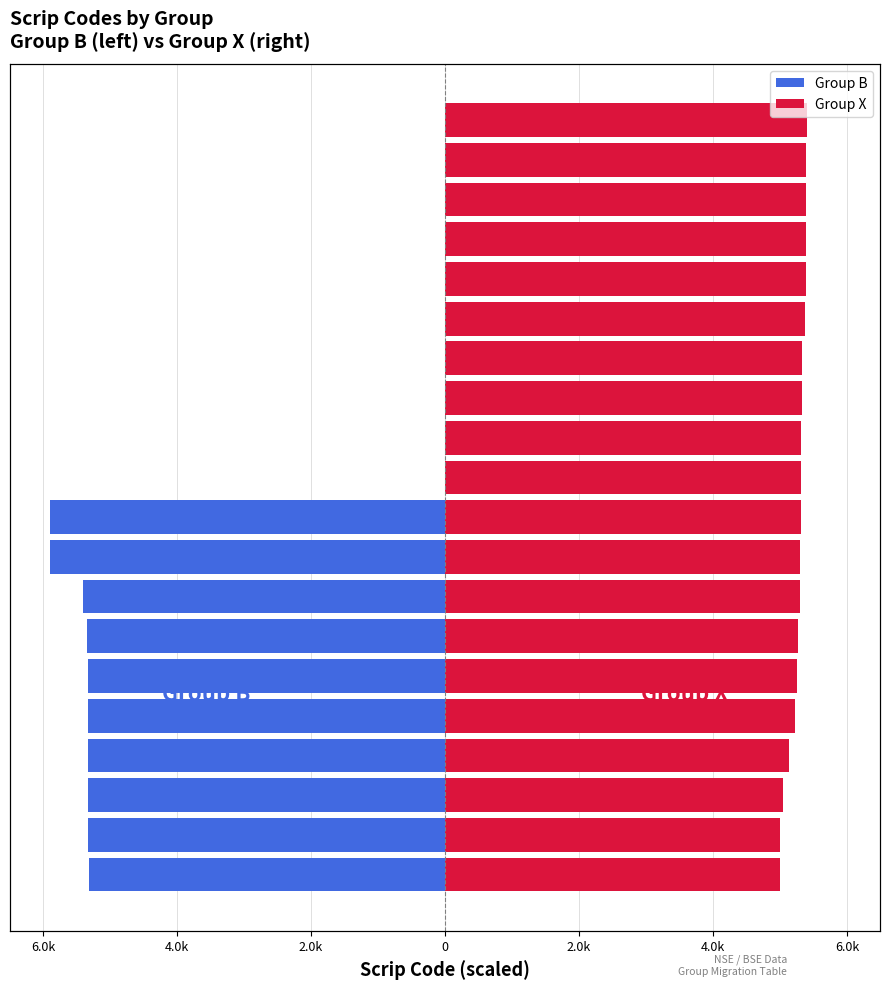

At which category does the chart reach its minimum across all series?

9